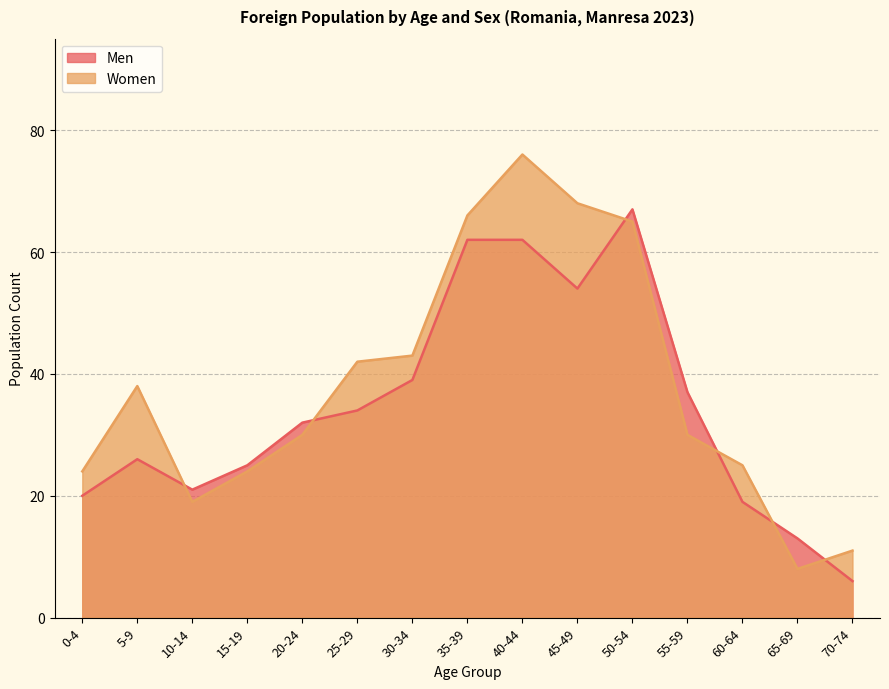

After their last crossing, which series has the higher values: Women or Men?

Women